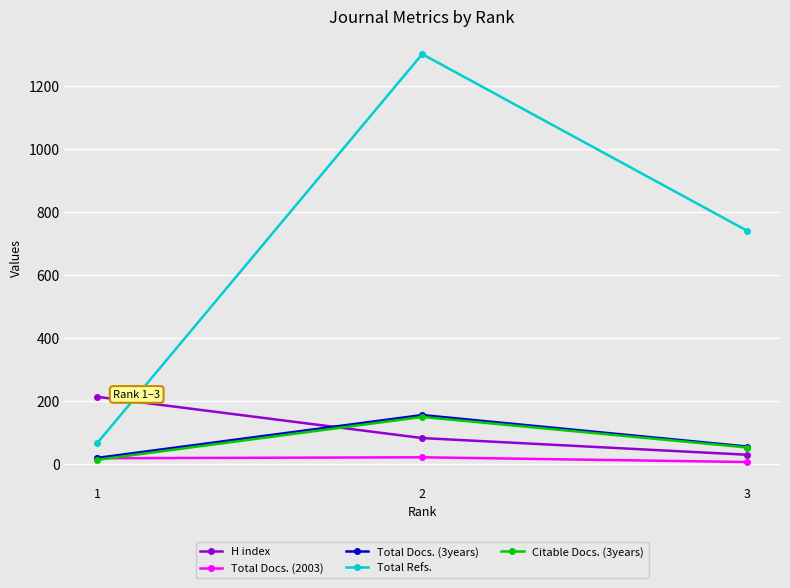

What is the maximum value shown in the chart?

1300